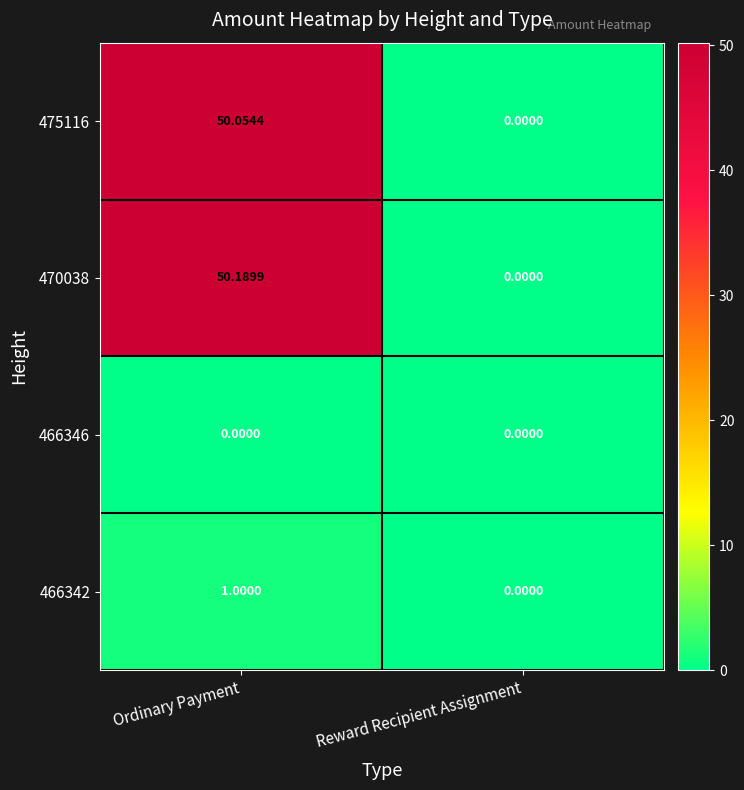

Which series changed the most between Ordinary Payment and Reward Recipient Assignment?

470038